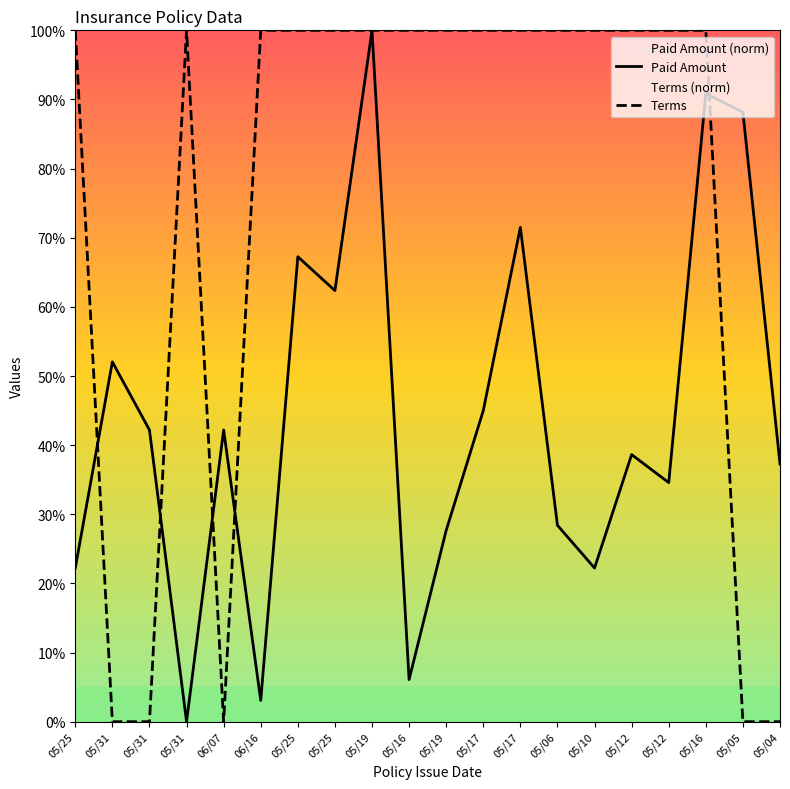

Where is Terms nearest to the value 50?

05/25